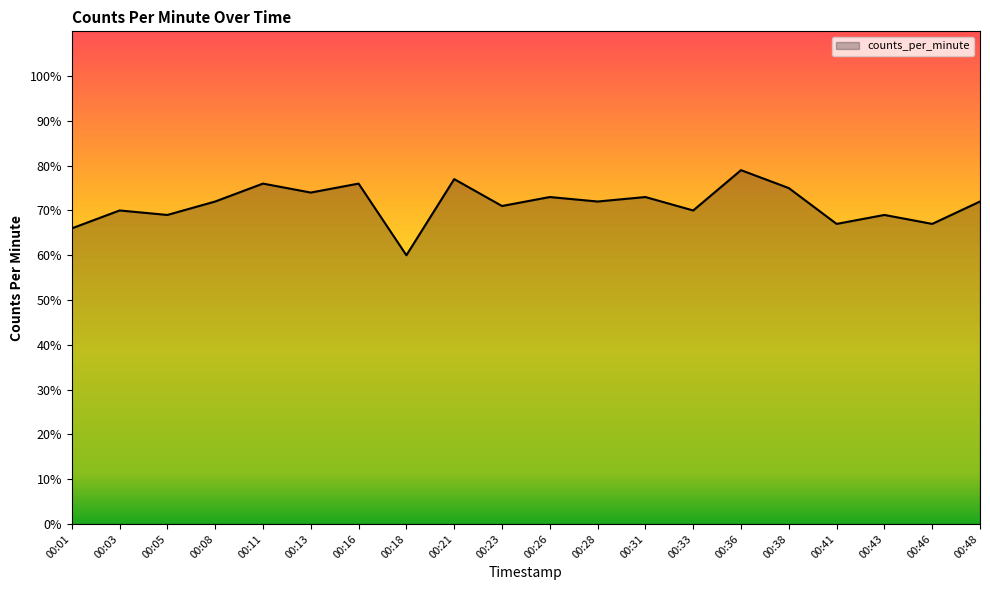

True or false: the data shows 32 at 00:26.

False